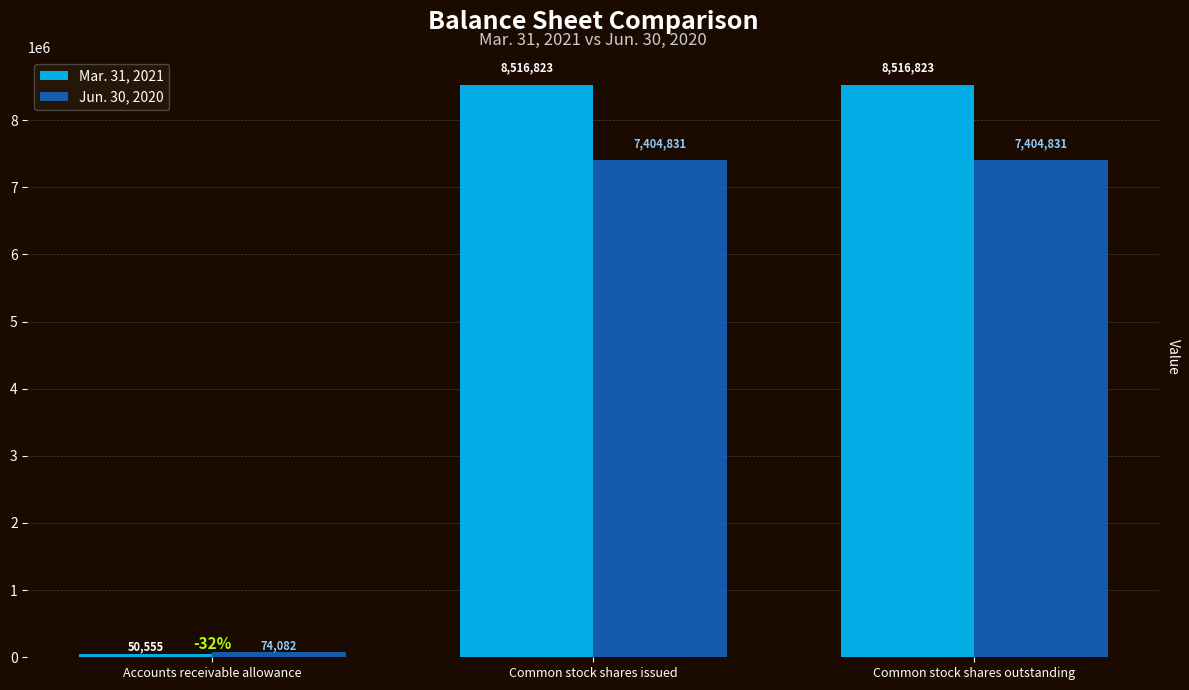

Does the chart contain any negative values?

No